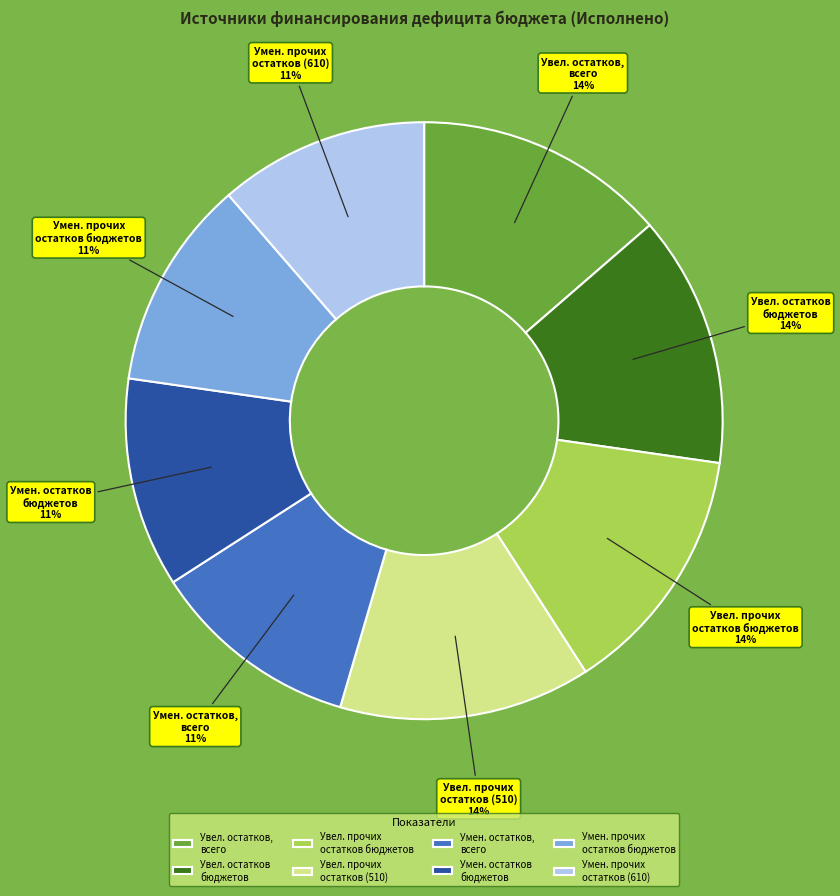

Combined, do Умен. остатков бюджетов and Умен. остатков, всего account for over 50%?

No